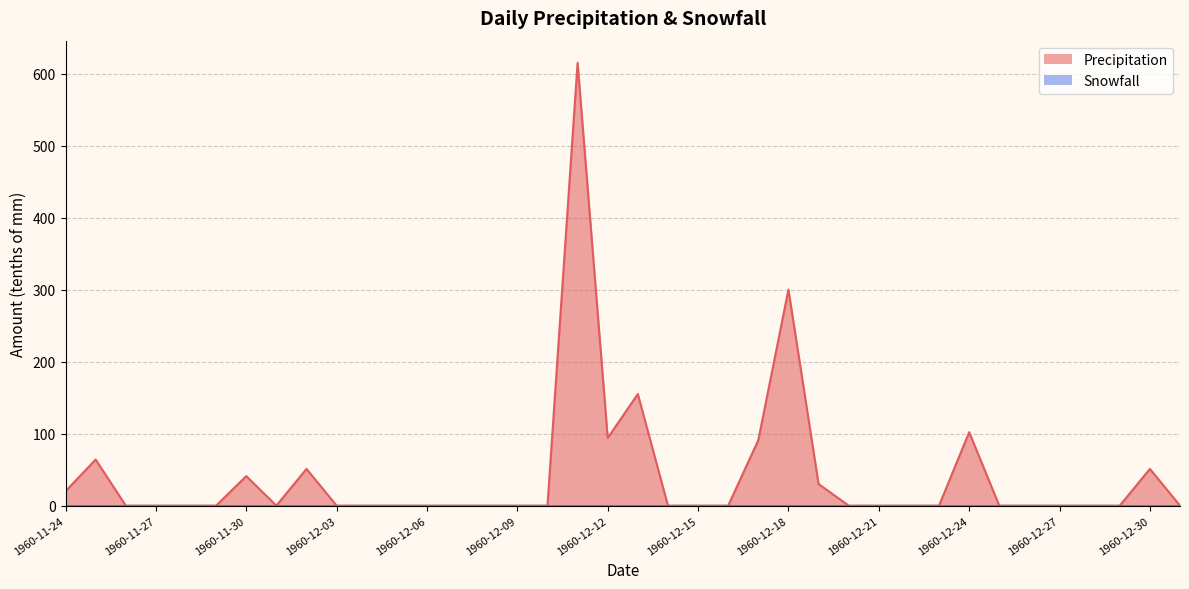

Where is the first local maximum?

1960-11-25